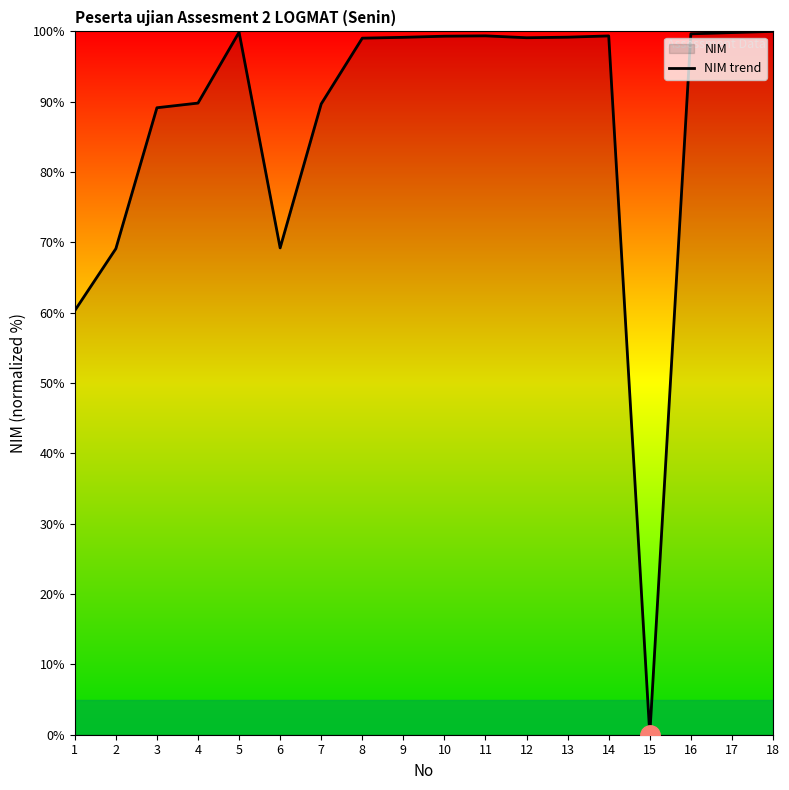

What is the difference between the maximum and second lowest values?

39.7